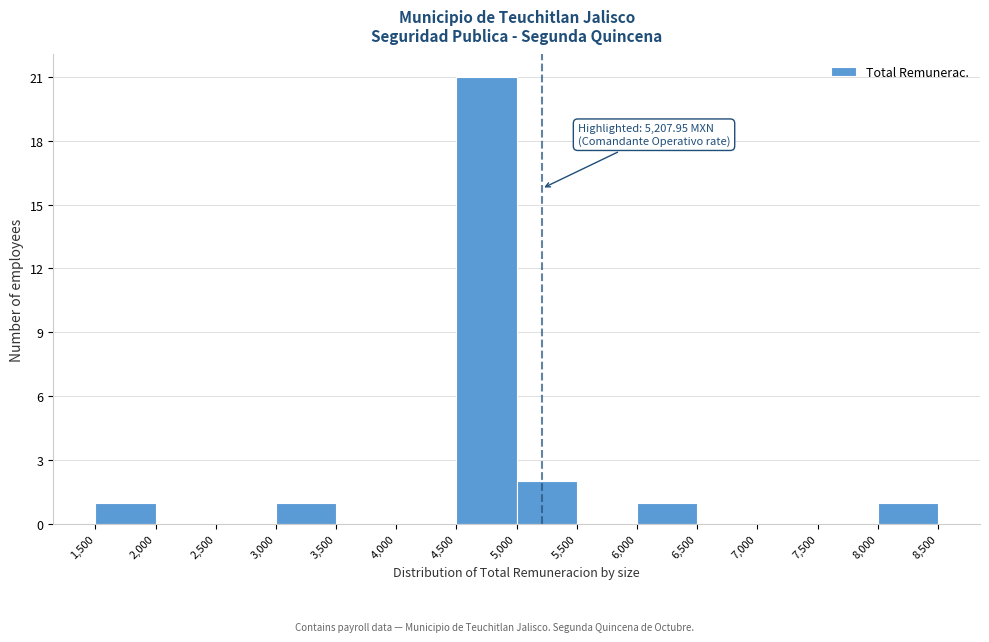

Over which range of the x-axis is the bar tallest?

4,500 to 5,000